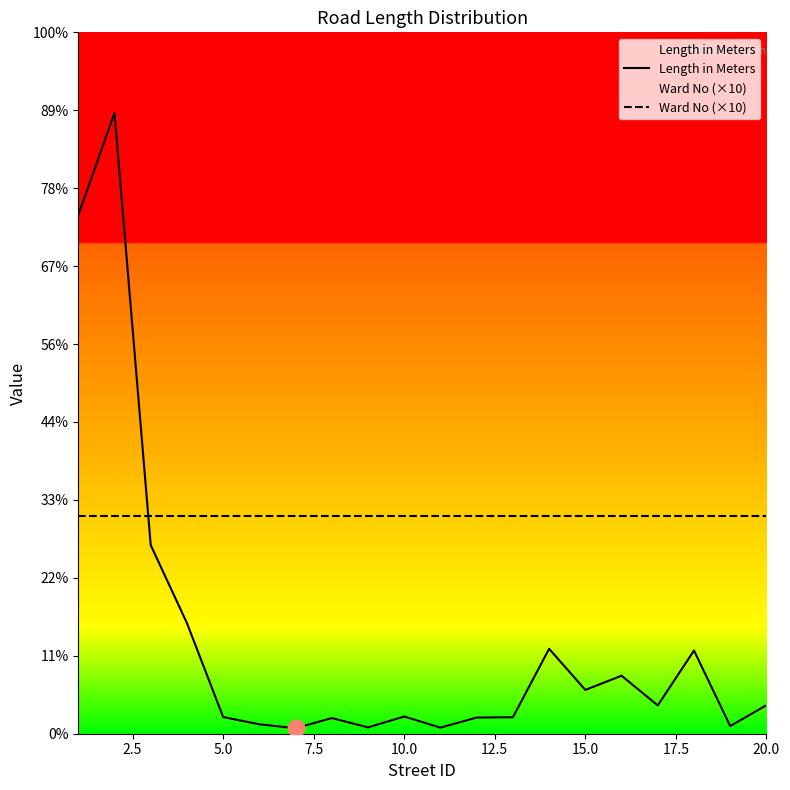

How many lines are shown in the chart?

2